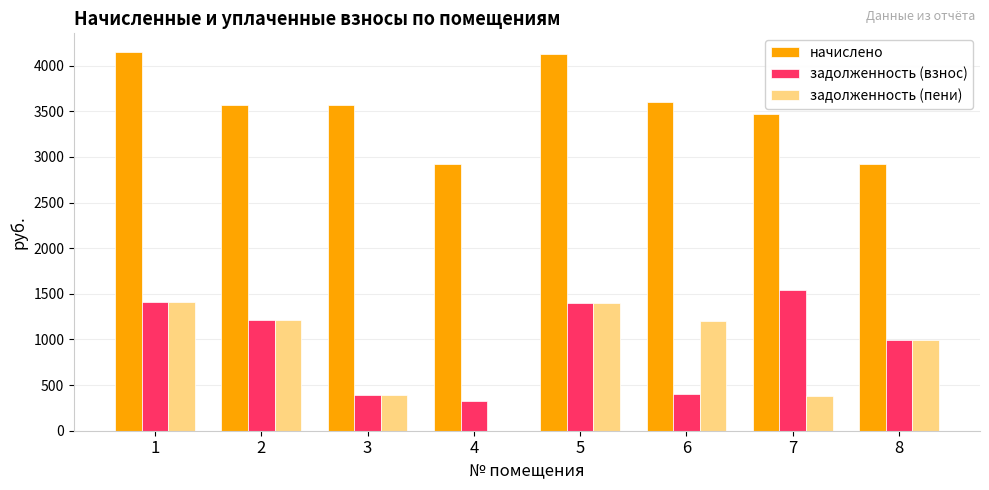

What are all the series names shown in the legend?

начислено, задолженность (взнос), задолженность (пени)